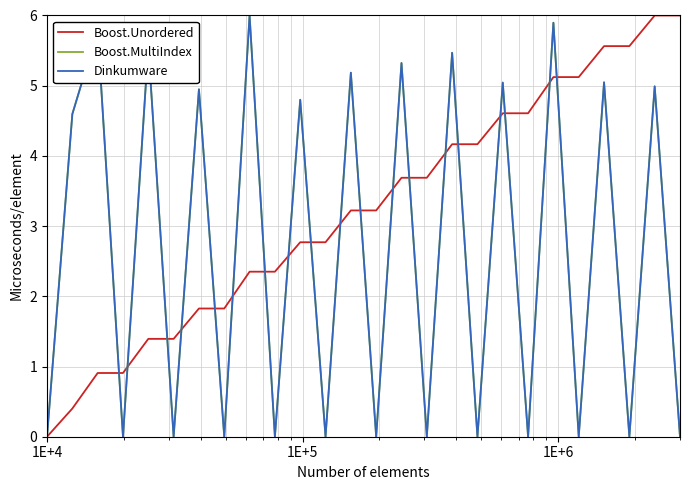

Which series has the largest range (max minus min)?

Boost.Unordered